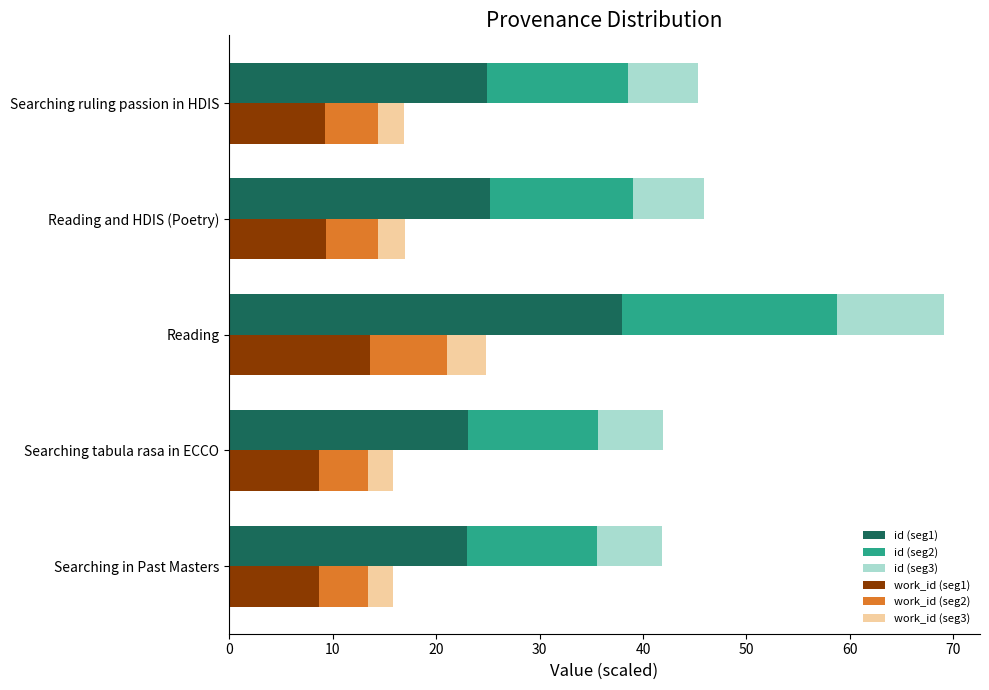

What is the difference between the second highest and minimum values in the id (seg2) series?

1.2